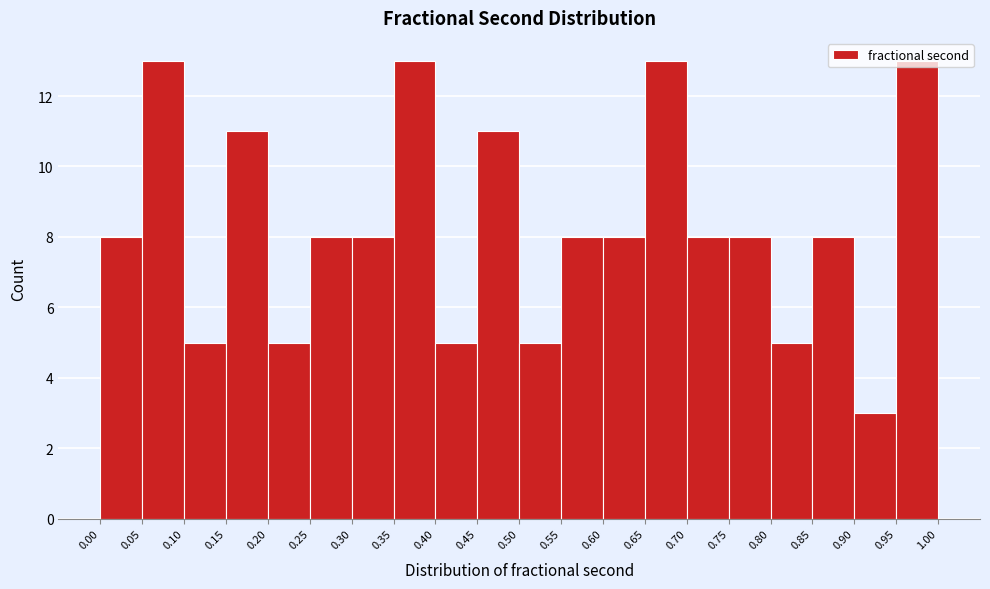

What is the height of the bar covering 0.85 to 0.90 on the x-axis? The values are not printed on the chart, so give them approximately, as read against the axis.

8